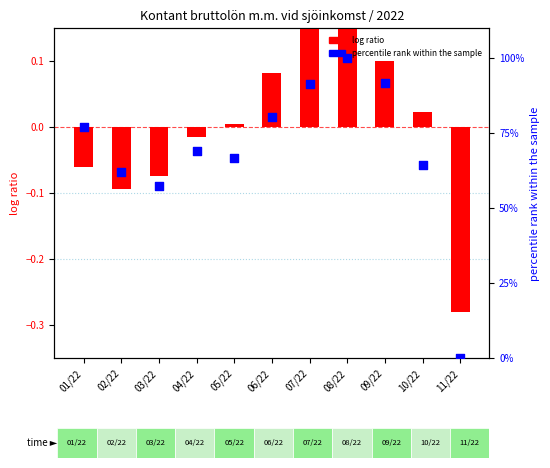

Which series has the largest total across all categories?

percentile rank within the sample